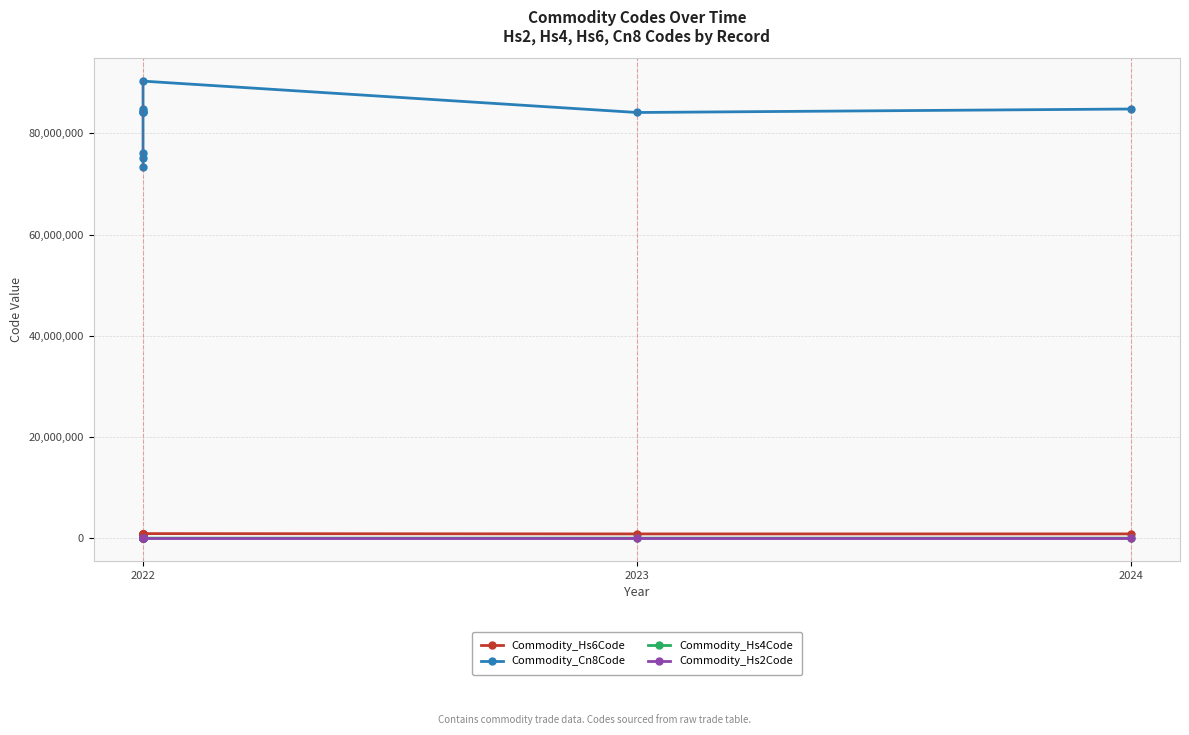

What are all the series names shown in the legend?

Commodity_Hs6Code, Commodity_Cn8Code, Commodity_Hs4Code, Commodity_Hs2Code